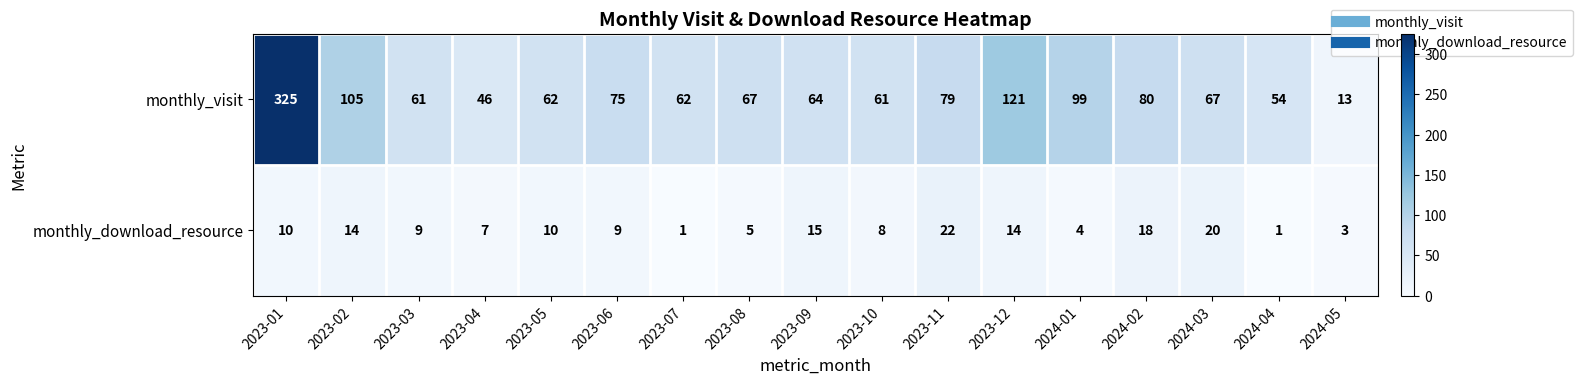

How many data points in monthly_download_resource are less than 9?

7